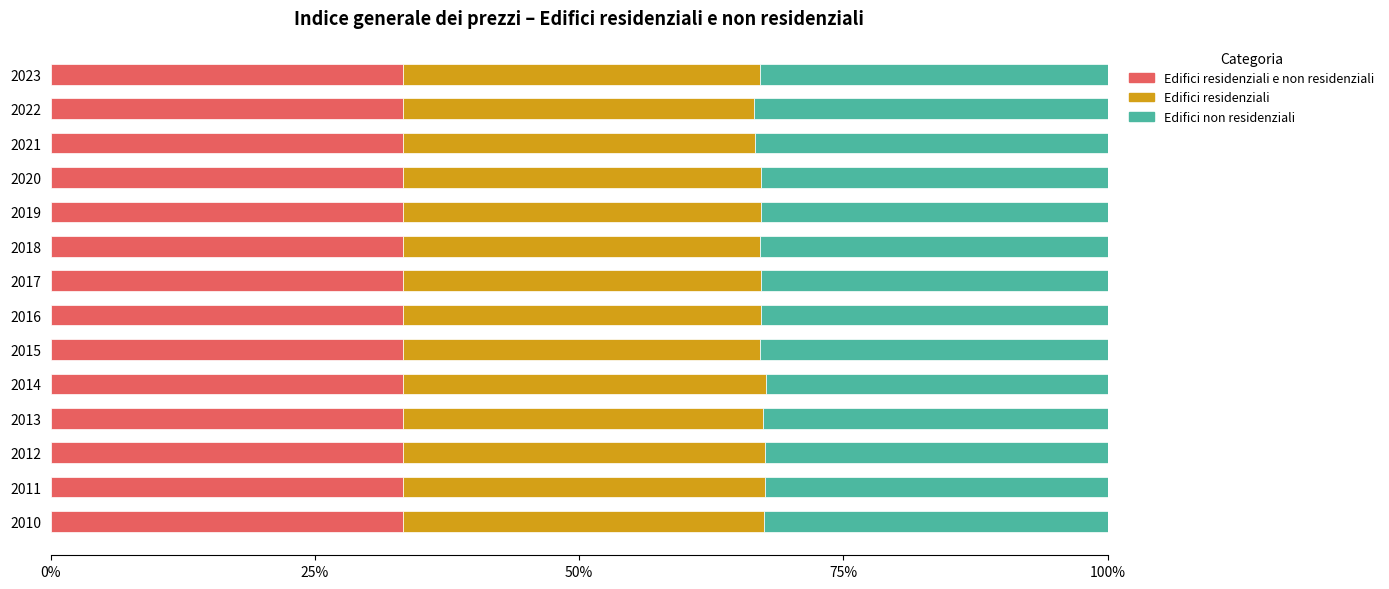

What is the total value across all series at 2021?

100.0